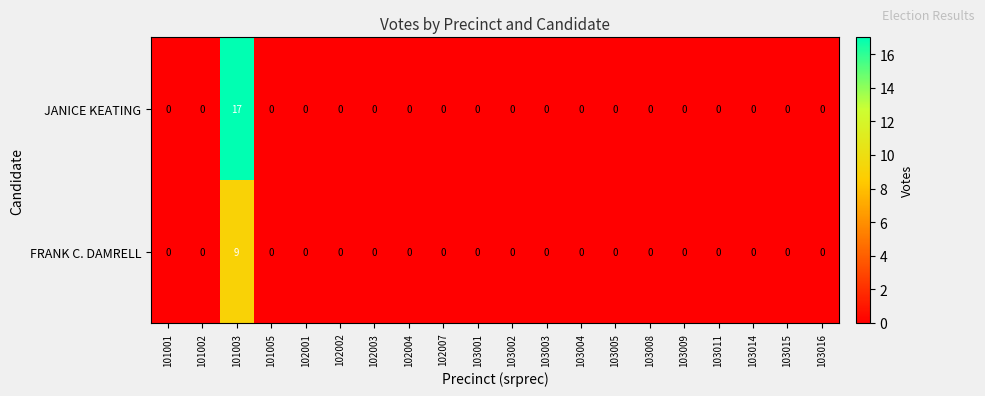

Which series has the largest range (max minus min)?

JANICE KEATING